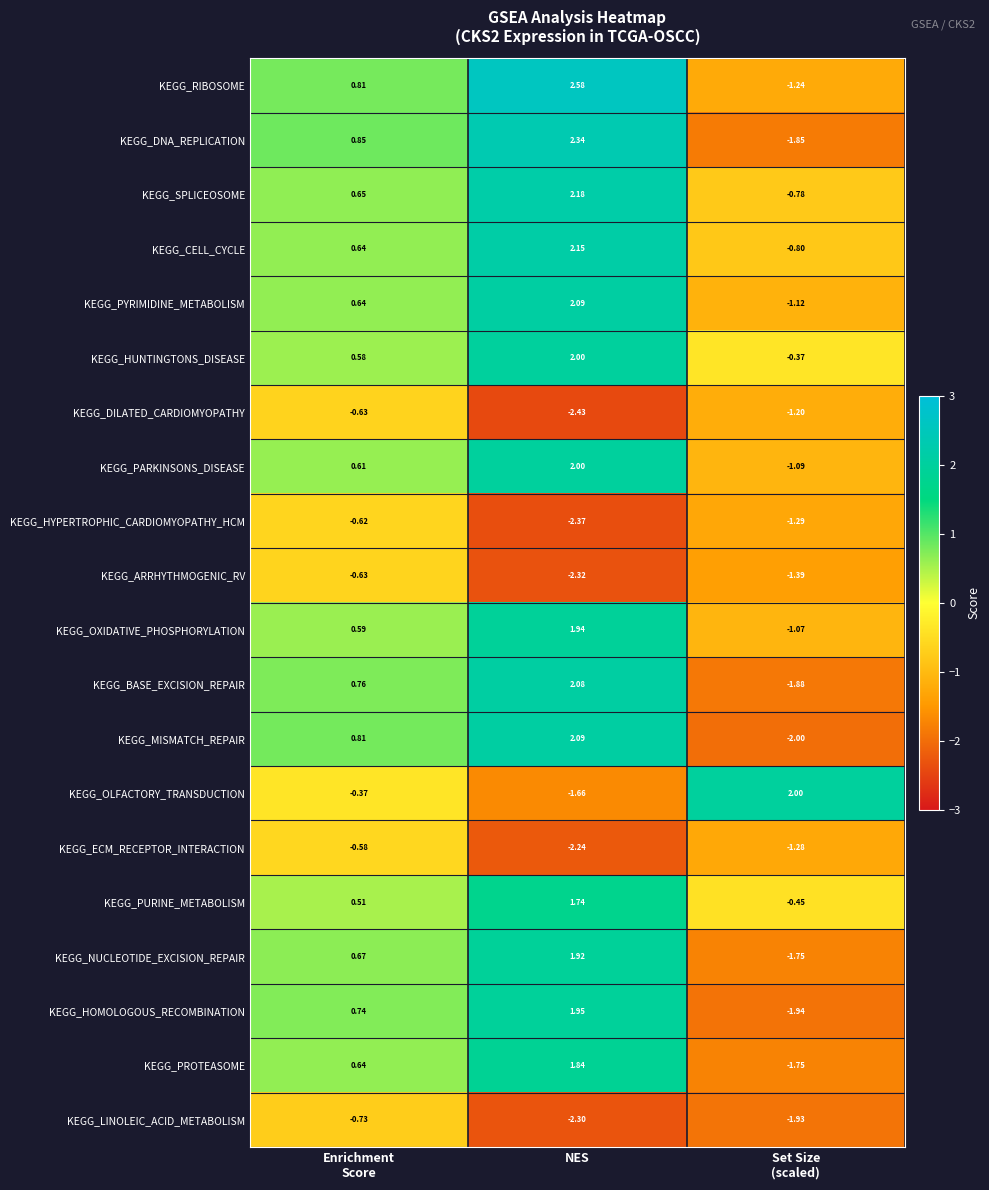

At which category is the sum across all series the highest?

NES